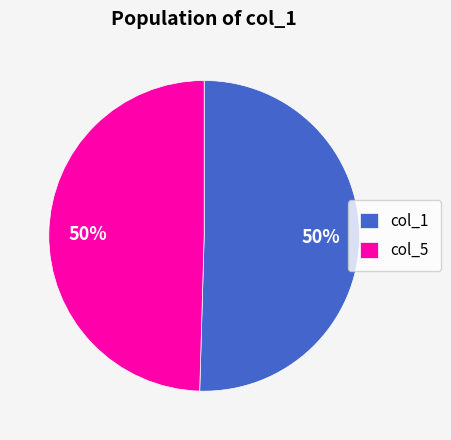

To the nearest percent, what is the average slice percentage?

50%